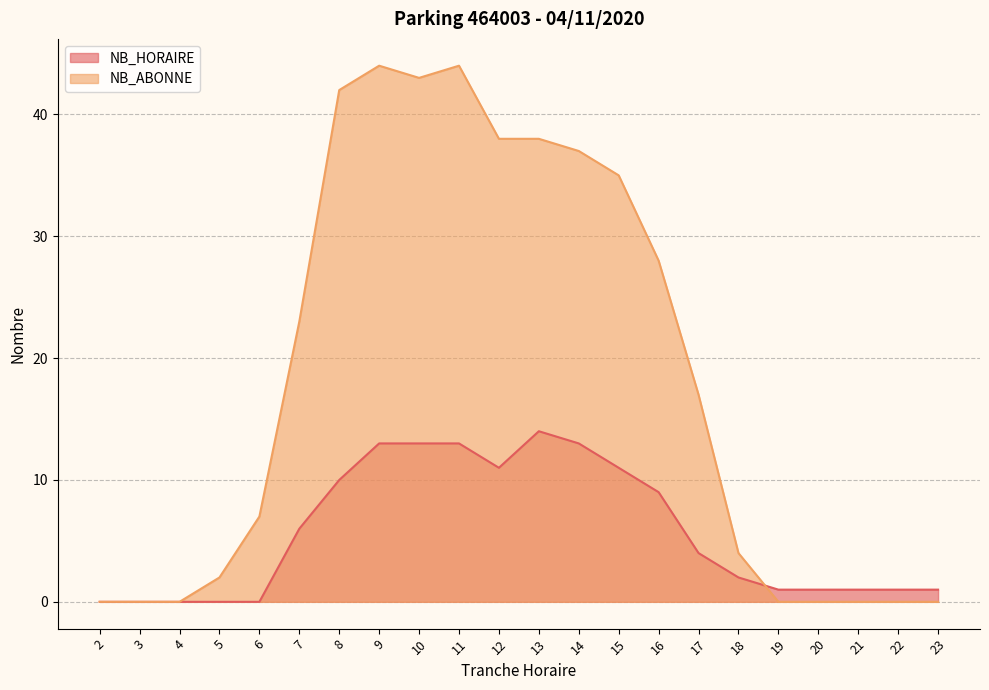

How many interior local peaks does the NB_ABONNE series have?

2